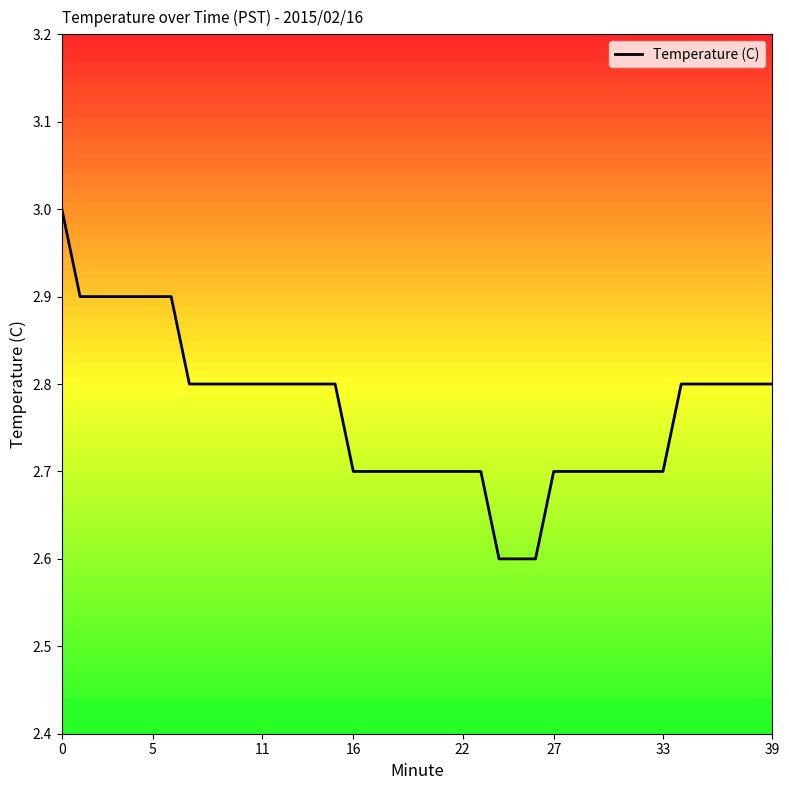

Reading left to right, extract all data points from this chart.

3.0	2.9	2.9	2.9	2.9	2.9	2.9	2.8	2.8	2.8	2.8	2.8	2.8	2.8	2.8	2.8	2.7	2.7	2.7	2.7	2.7	2.7	2.7	2.7	2.6	2.6	2.6	2.7	2.7	2.7	2.7	2.7	2.7	2.7	2.8	2.8	2.8	2.8	2.8	2.8